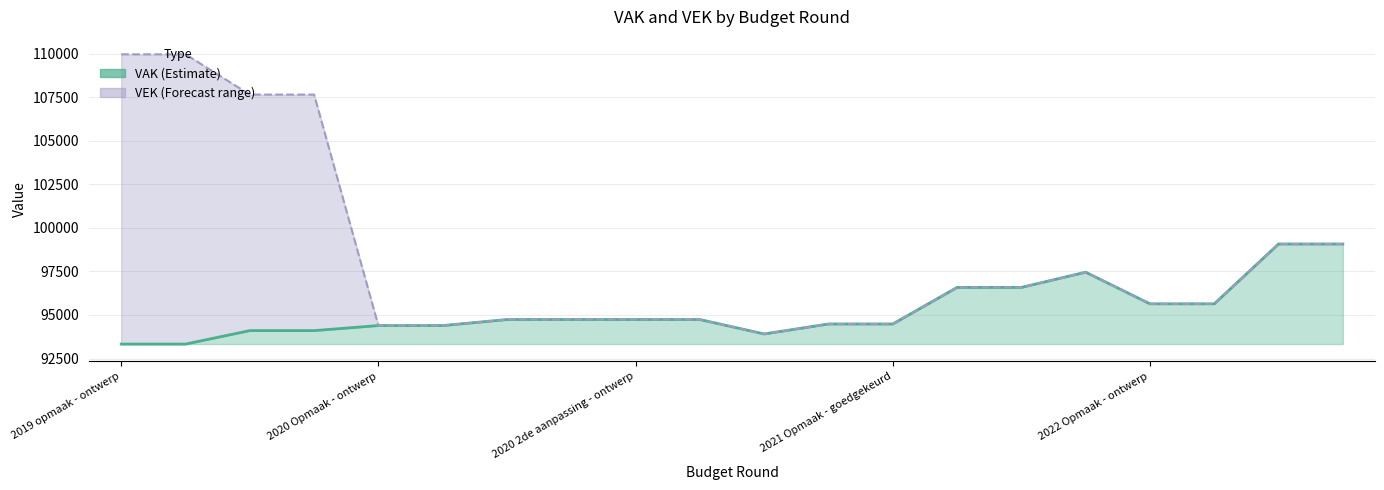

At which category does VAK line reach its first local valley?

10